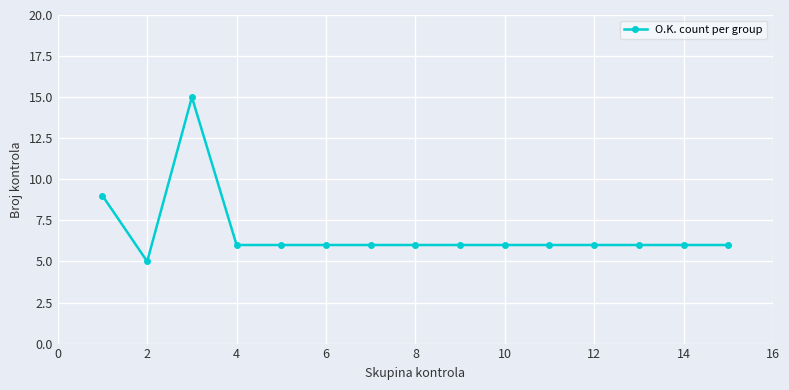

What is the value of the 1st point from the left?

9